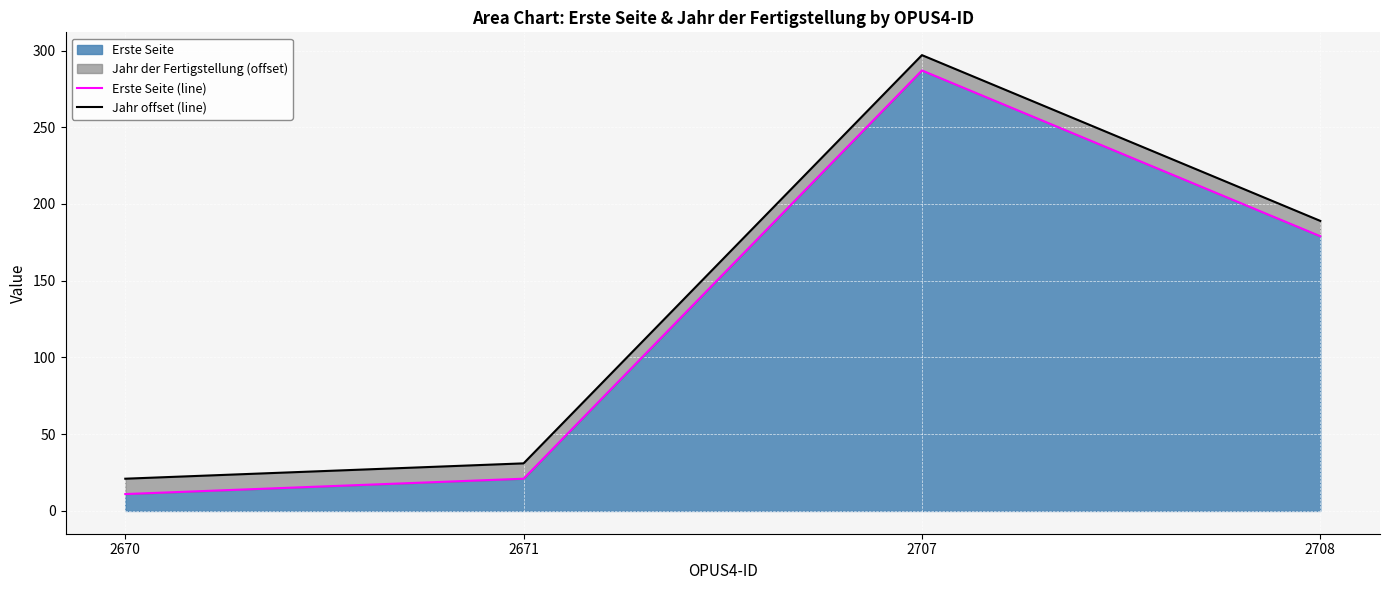

Is the value of Erste Seite (line) at 2707 greater than the value of Jahr offset (line) at 2708?

Yes